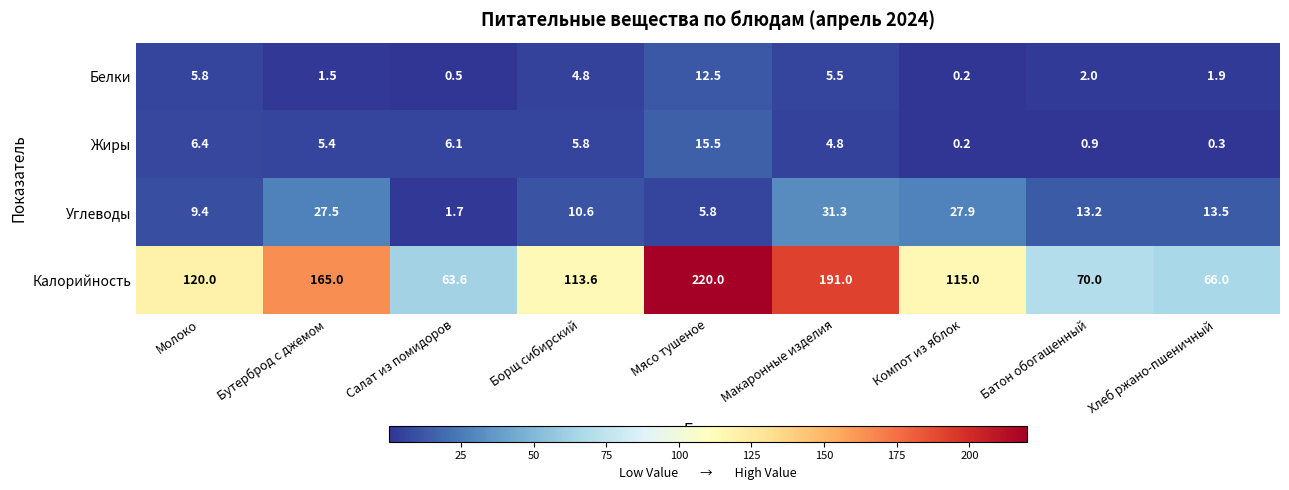

At which label is Калорийность closest to 141?

Молоко